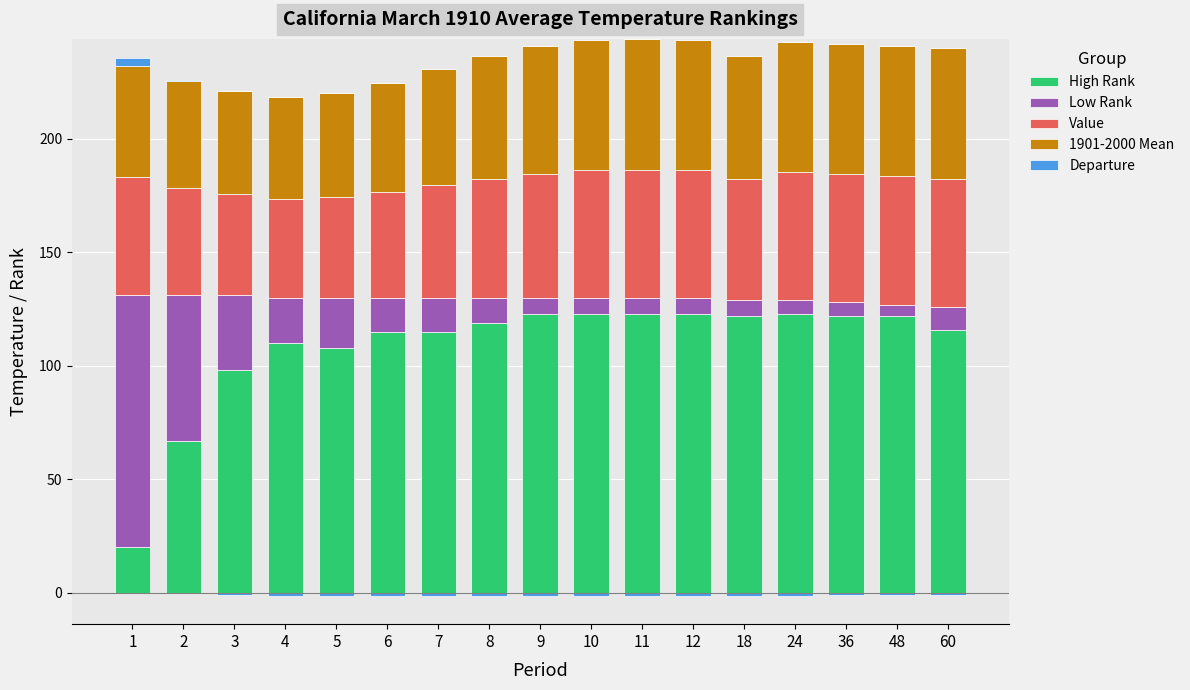

What are all the series names shown in the legend?

High Rank, Low Rank, Value, 1901-2000 Mean, Departure